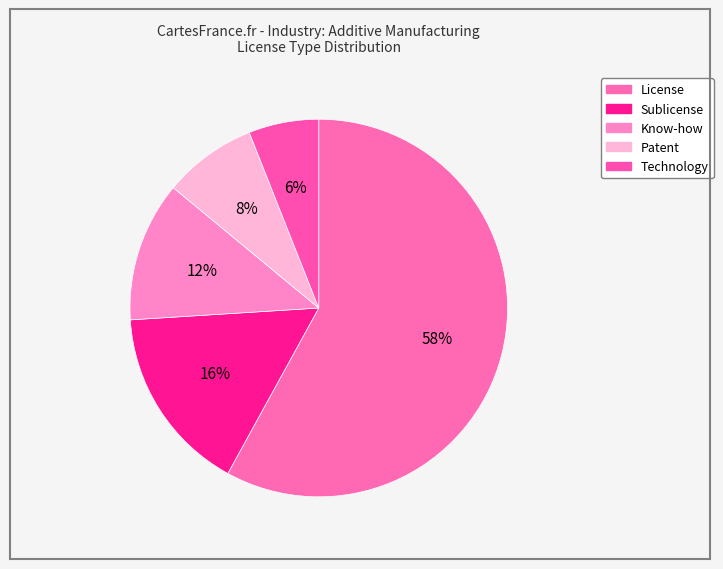

True or false: Technology accounts for 16% of the total.

False